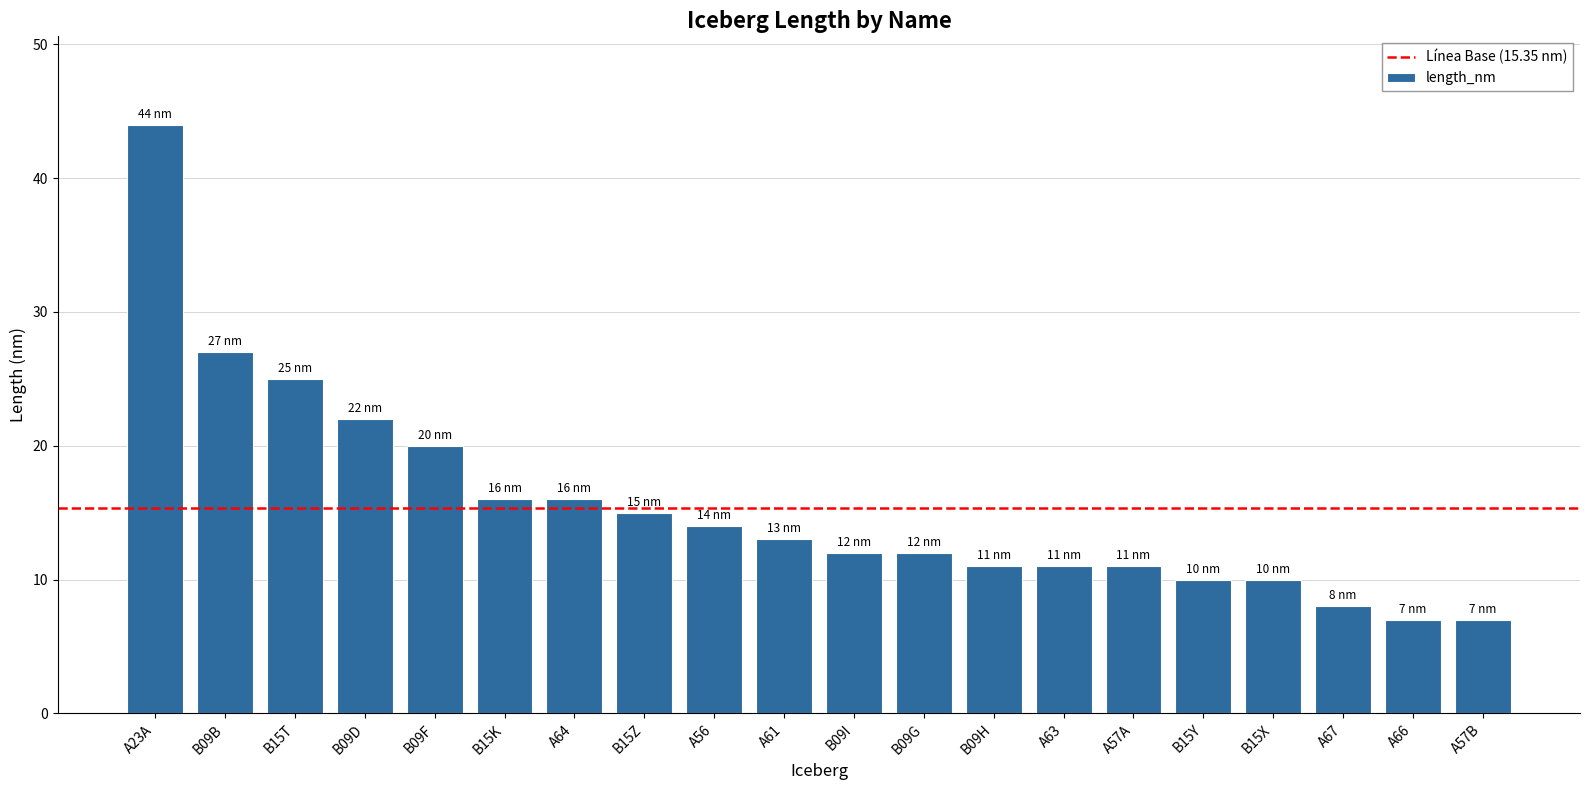

What is the difference between the maximum and minimum values?

37